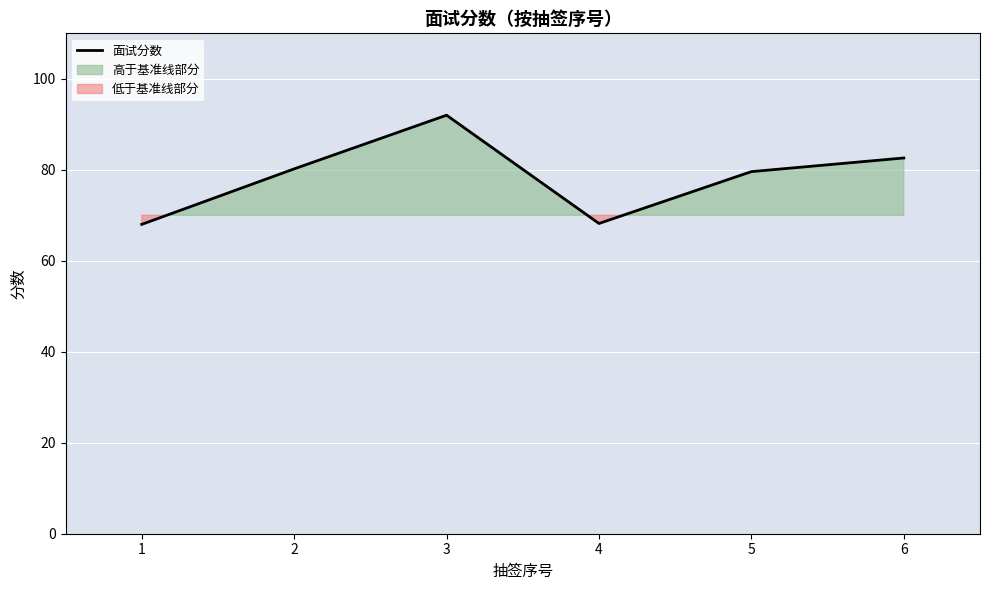

What is the change in value from 1 to 6?

+14.6